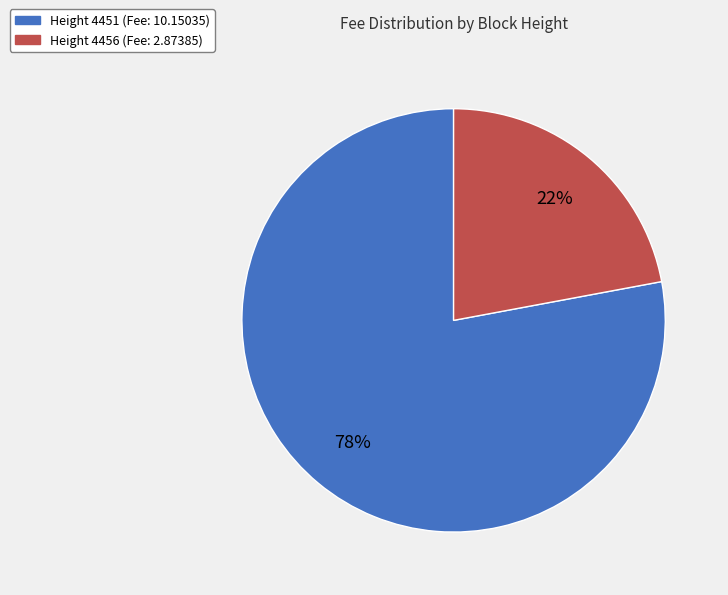

What percentage is the Height 4456 (Fee: 2.87385) slice, to the nearest percent?

22%